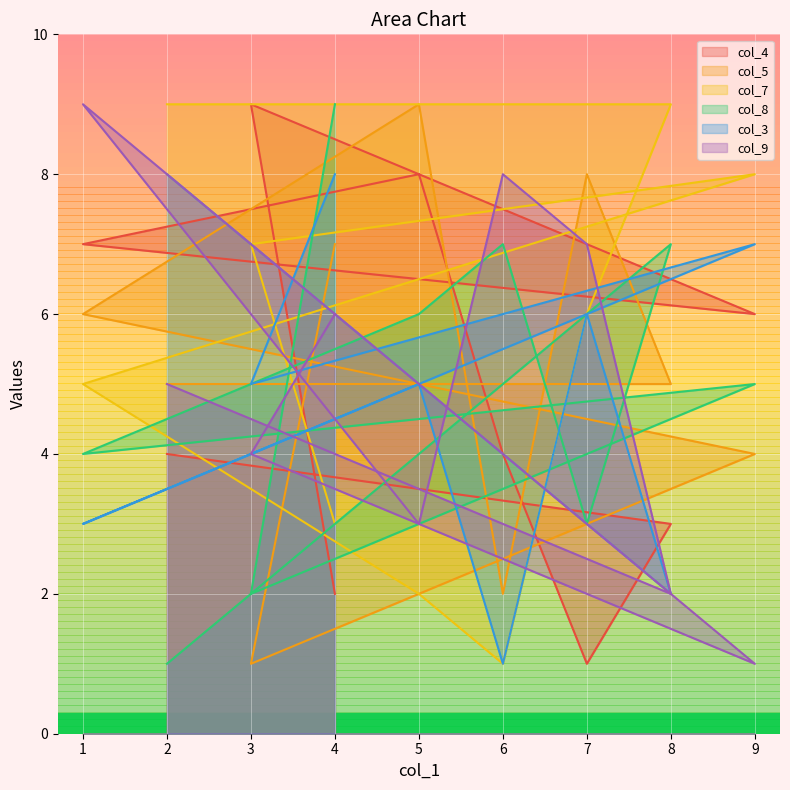

What is the approximate value of col_4 at 7?

1